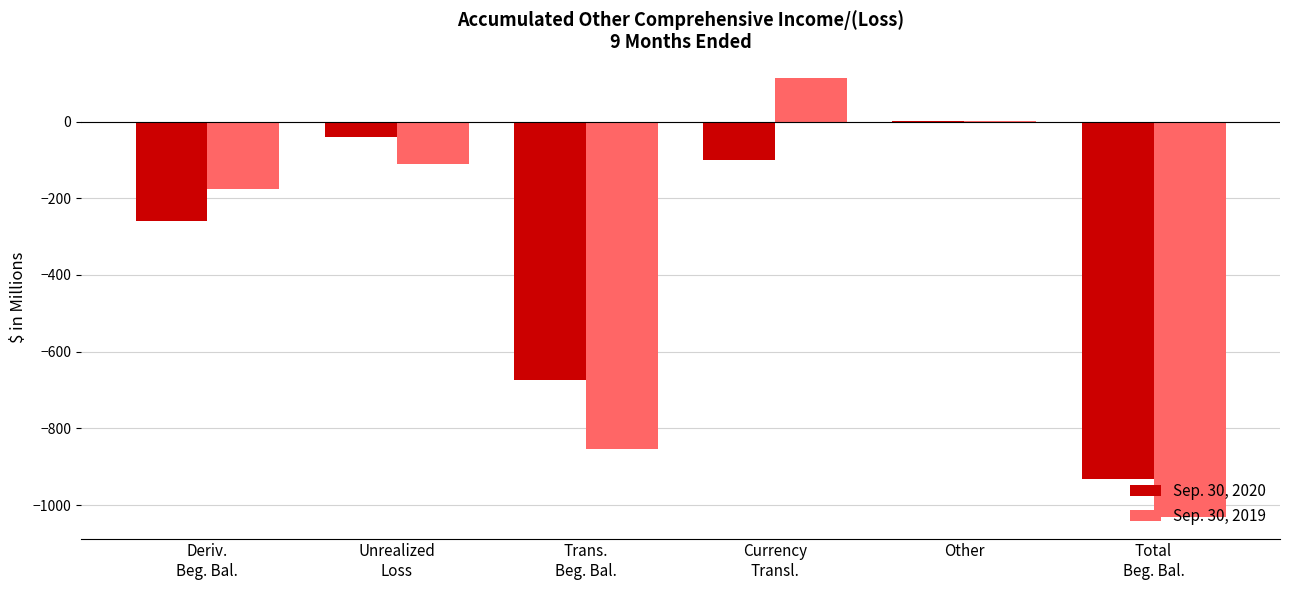

True or false: Sep. 30, 2019 has a value of -177 at Deriv.
Beg. Bal..

True